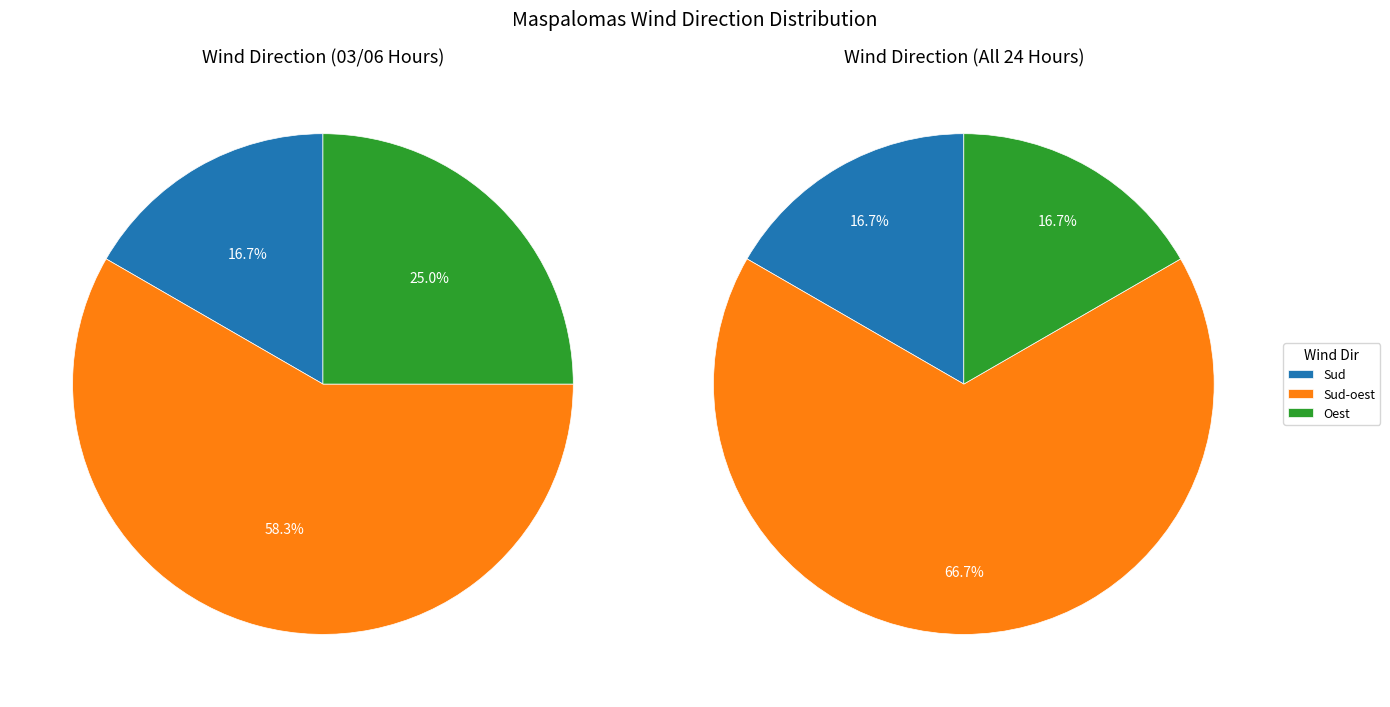

Does Sud account for over 50% of the chart?

No